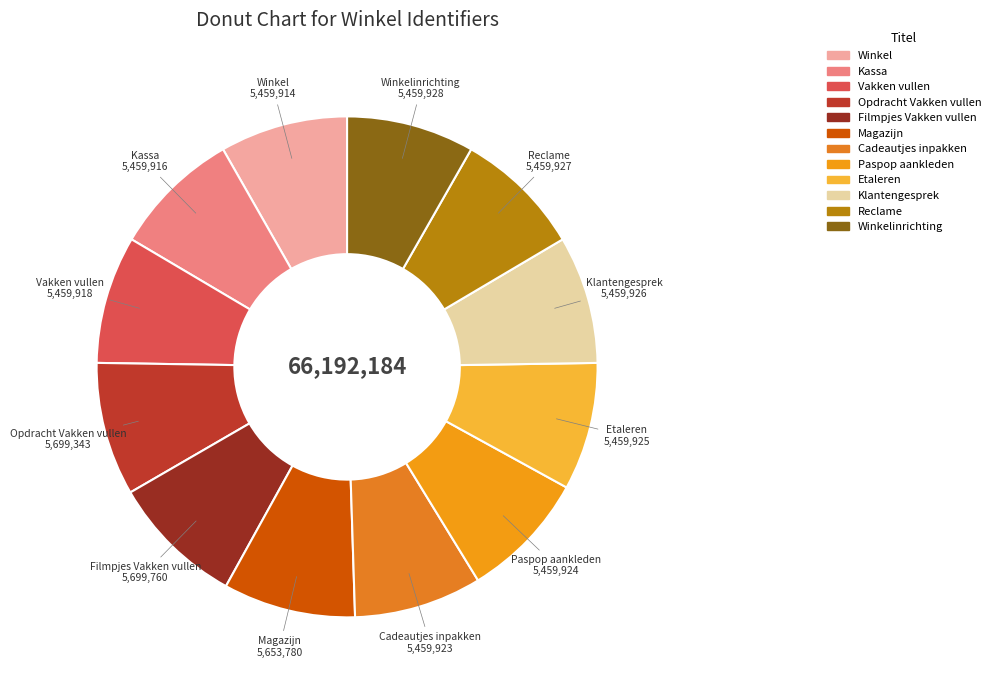

Is there any slice that represents more than half of the pie?

No